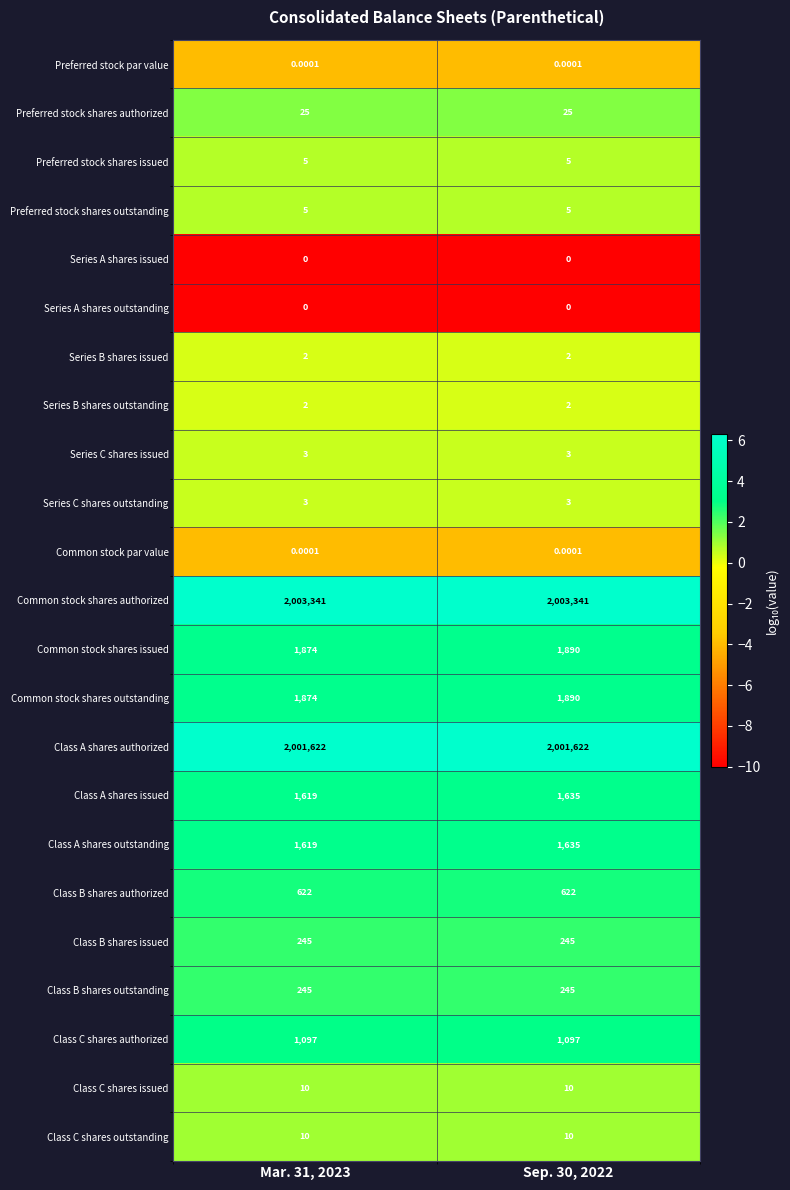

Which series has the largest total across all categories?

Common stock shares authorized